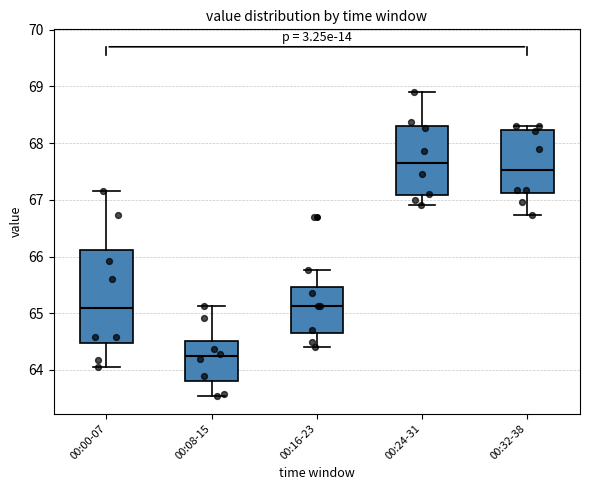

Which box is the tallest, from its lower edge to its upper edge?

00:00-07